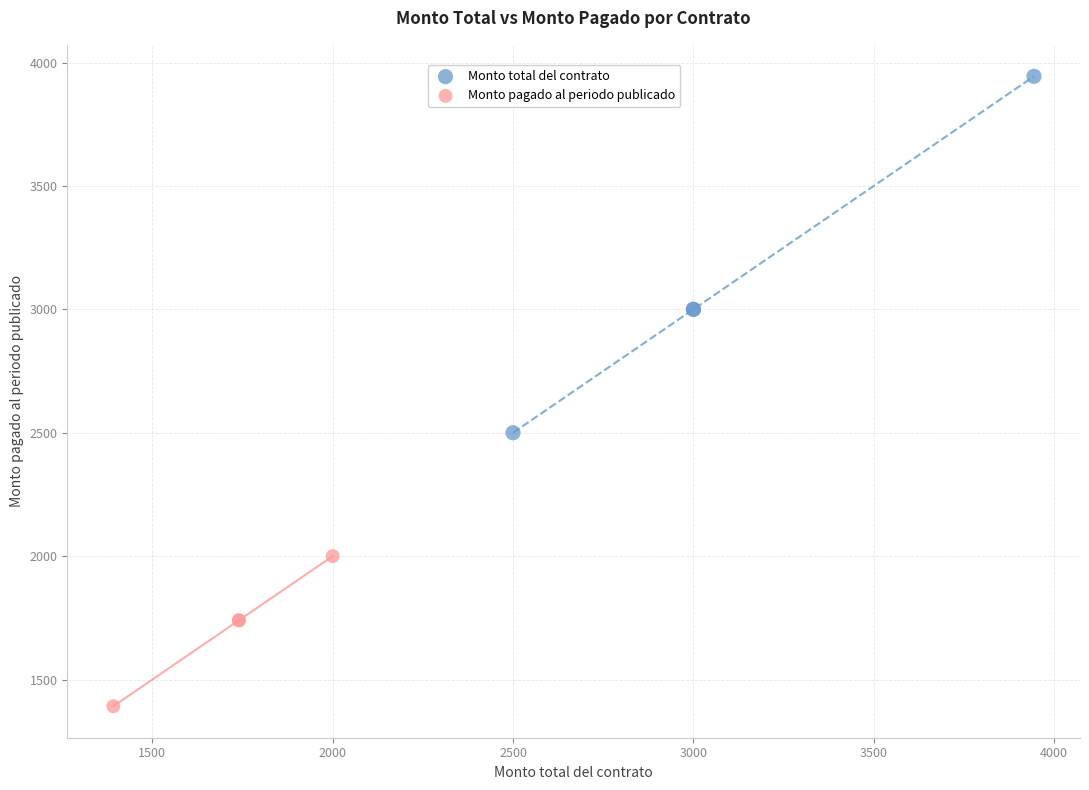

What are all the series names shown in the legend?

Monto total del contrato, Monto pagado al periodo publicado